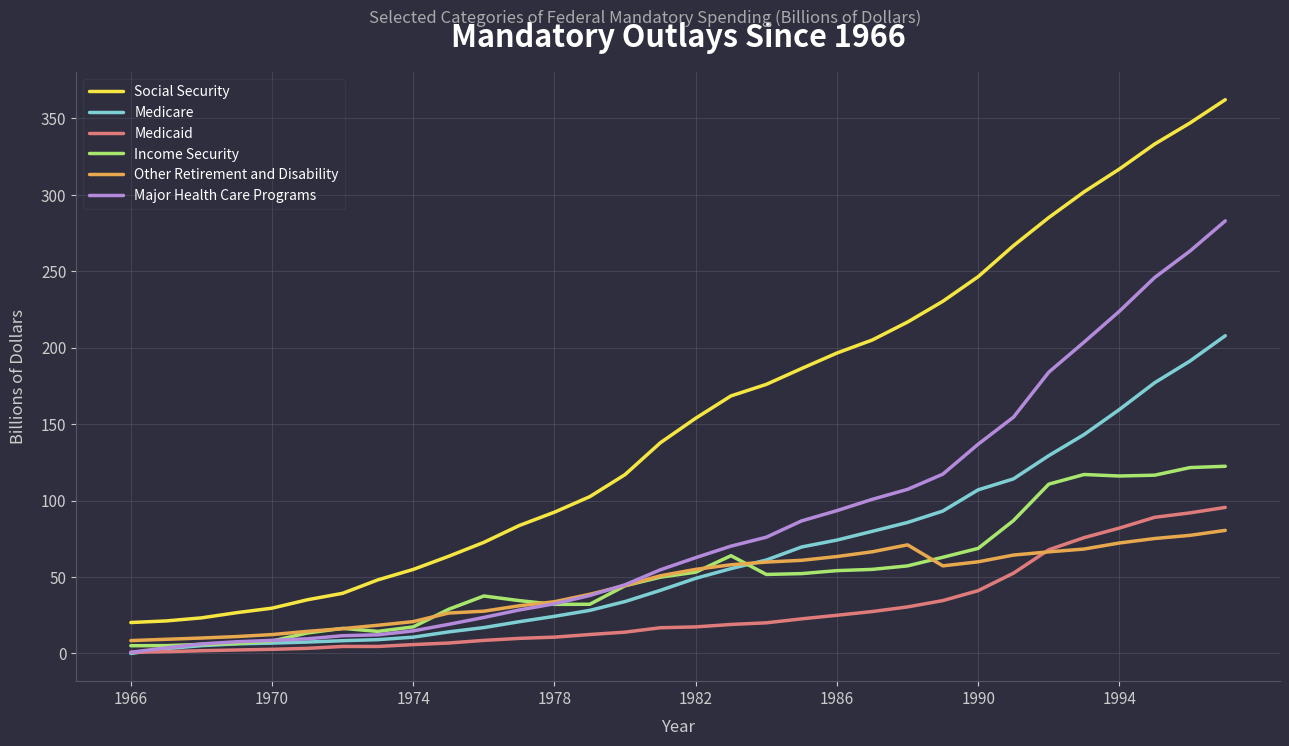

Which series has the largest total across all categories?

Social Security